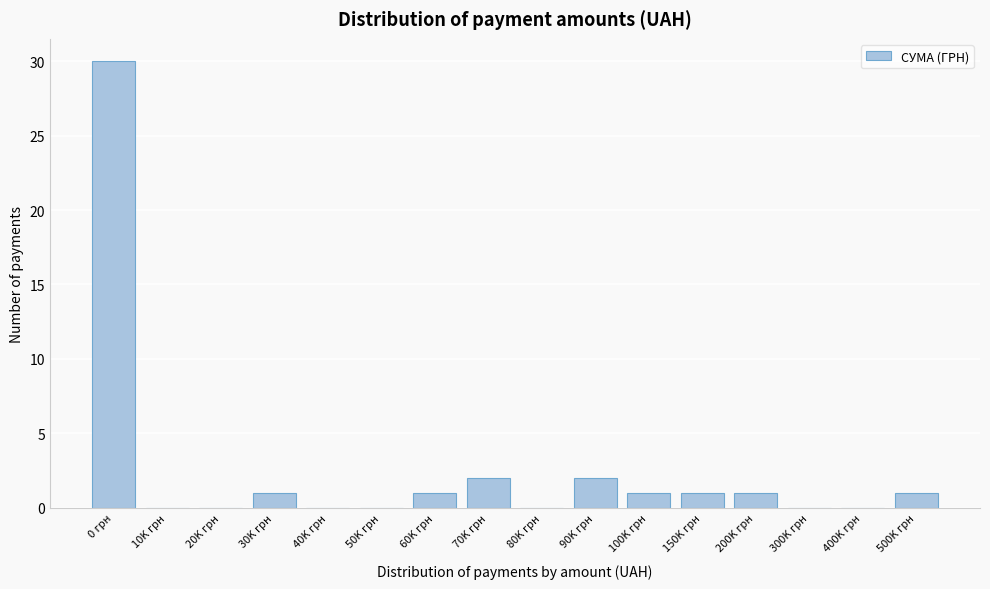

Reading left to right, list all the values displayed in this chart.

0 грн=30	10K грн=0	20K грн=0	30K грн=1	40K грн=0	50K грн=0	60K грн=1	70K грн=2	80K грн=0	90K грн=2	100K грн=1	150K грн=1	200K грн=1	300K грн=0	400K грн=0	500K грн=1